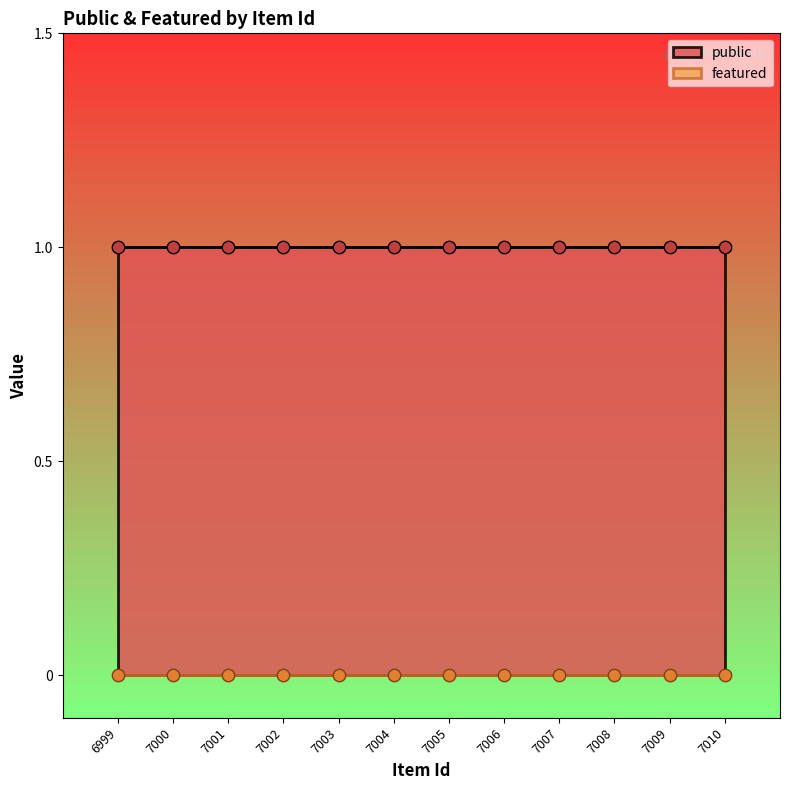

Which series reaches the maximum Y coordinate?

public